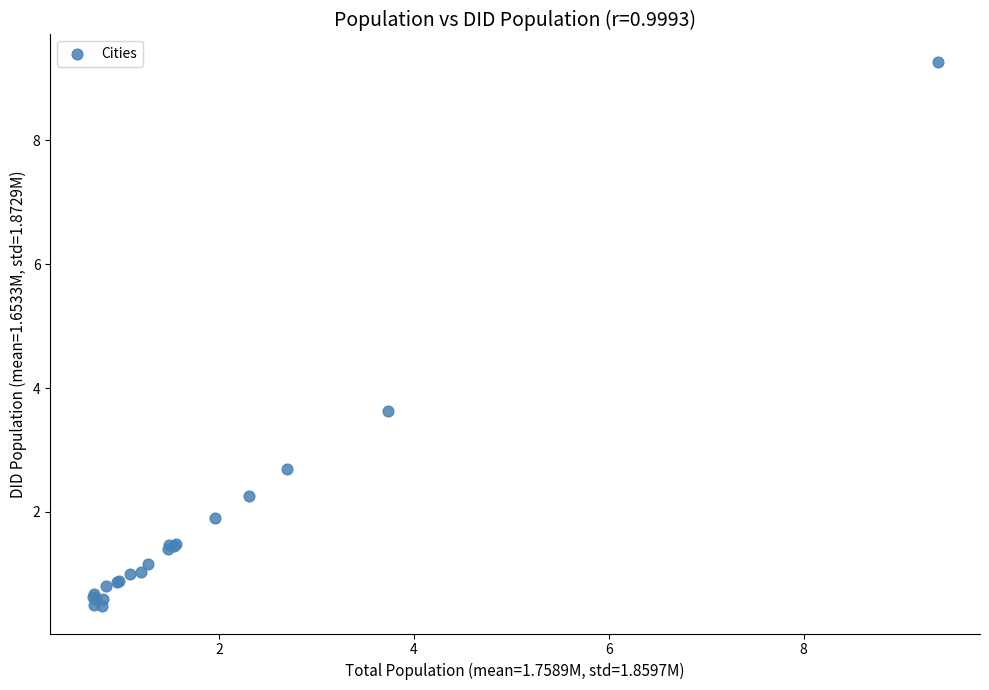

What Y value in the scatter plot is closest to 4?

3.6